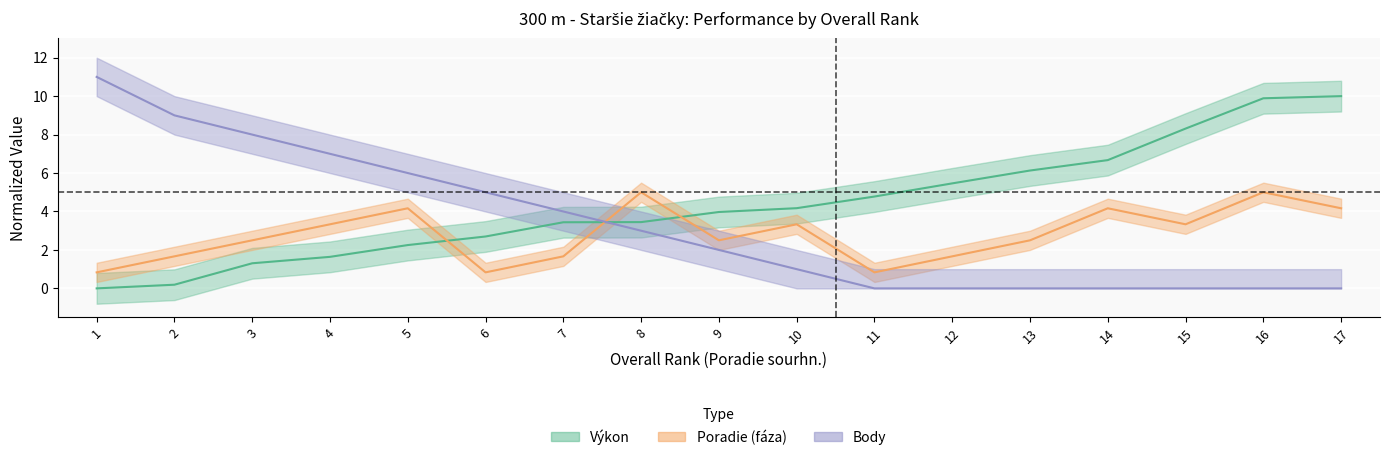

Which series has the widest spread of values?

Body